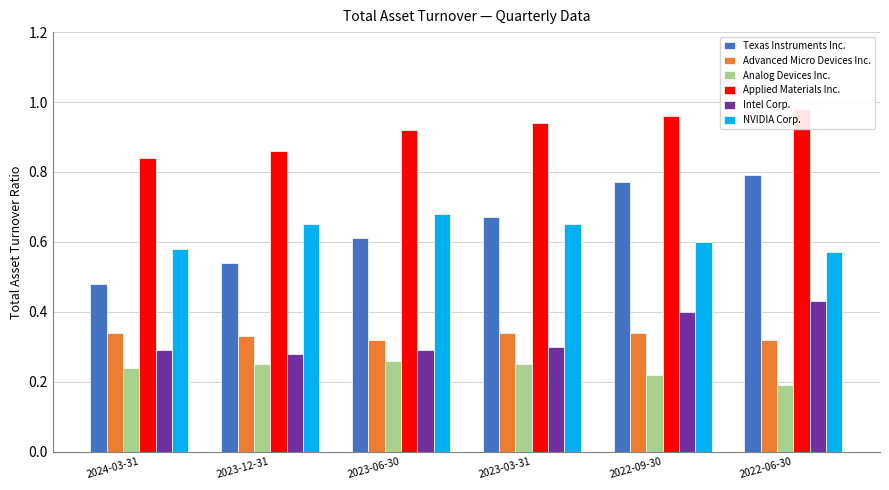

What are all the series names shown in the legend?

Texas Instruments Inc., Advanced Micro Devices Inc., Analog Devices Inc., Applied Materials Inc., Intel Corp., NVIDIA Corp.